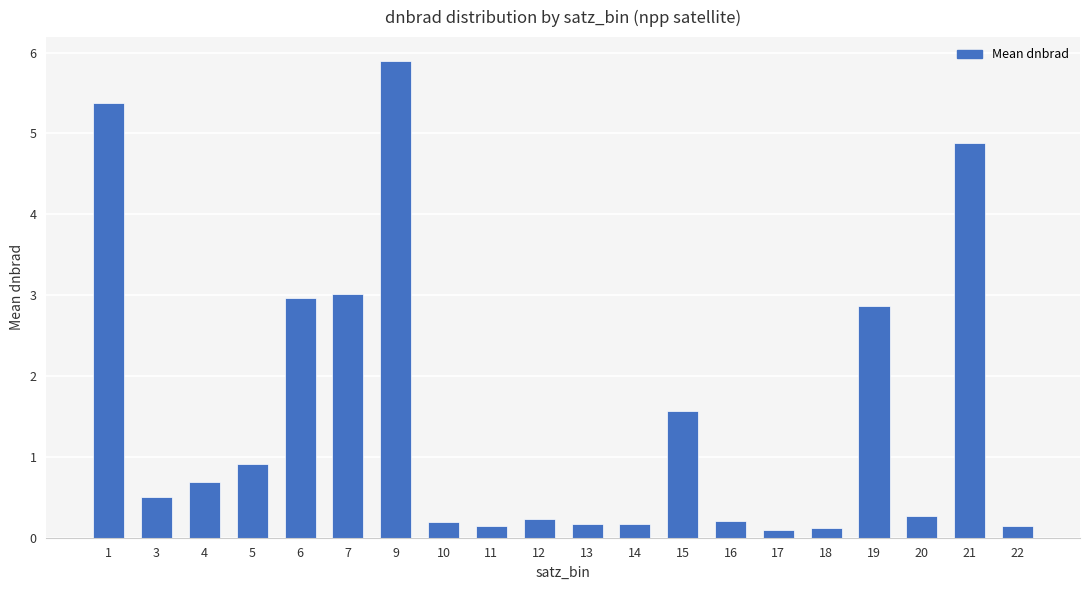

Which label corresponds to the largest value in the chart?

9